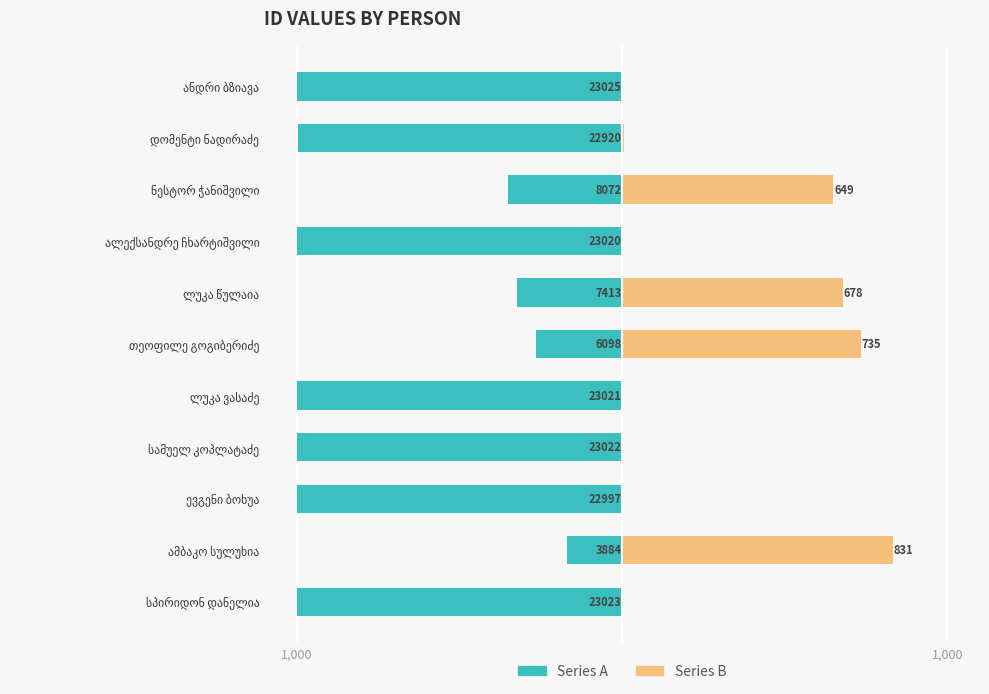

Reading left to right, transcribe all the data shown in this chart.

Series A: -999.9	-168.7	-998.8	-999.9	-999.8	-264.8	-322.0	-999.8	-350.6	-995.4	-1000.0
Series B: 0.1	831.3	1.2	0.1	0.2	735.2	678.0	0.2	649.4	4.6	0.0